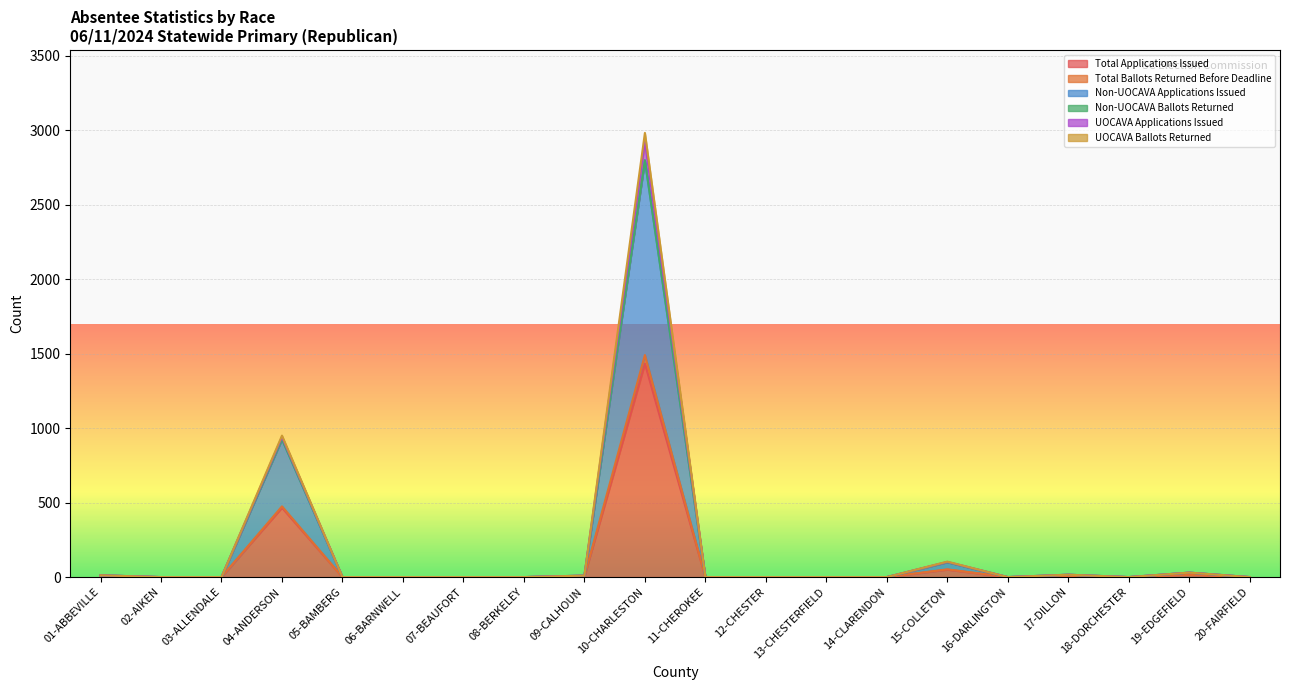

In Total Applications Issued, how many points are lower than both neighbors (excluding endpoints)?

2